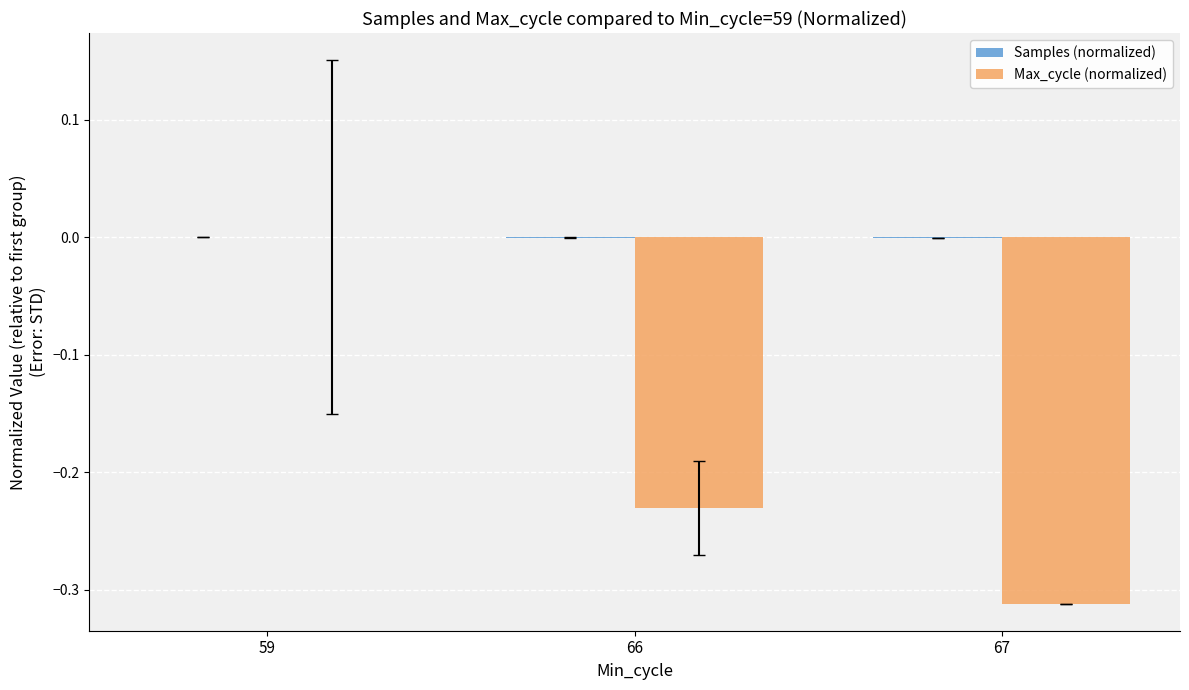

What is the sum of all Max_cycle (normalized) values?

-0.5